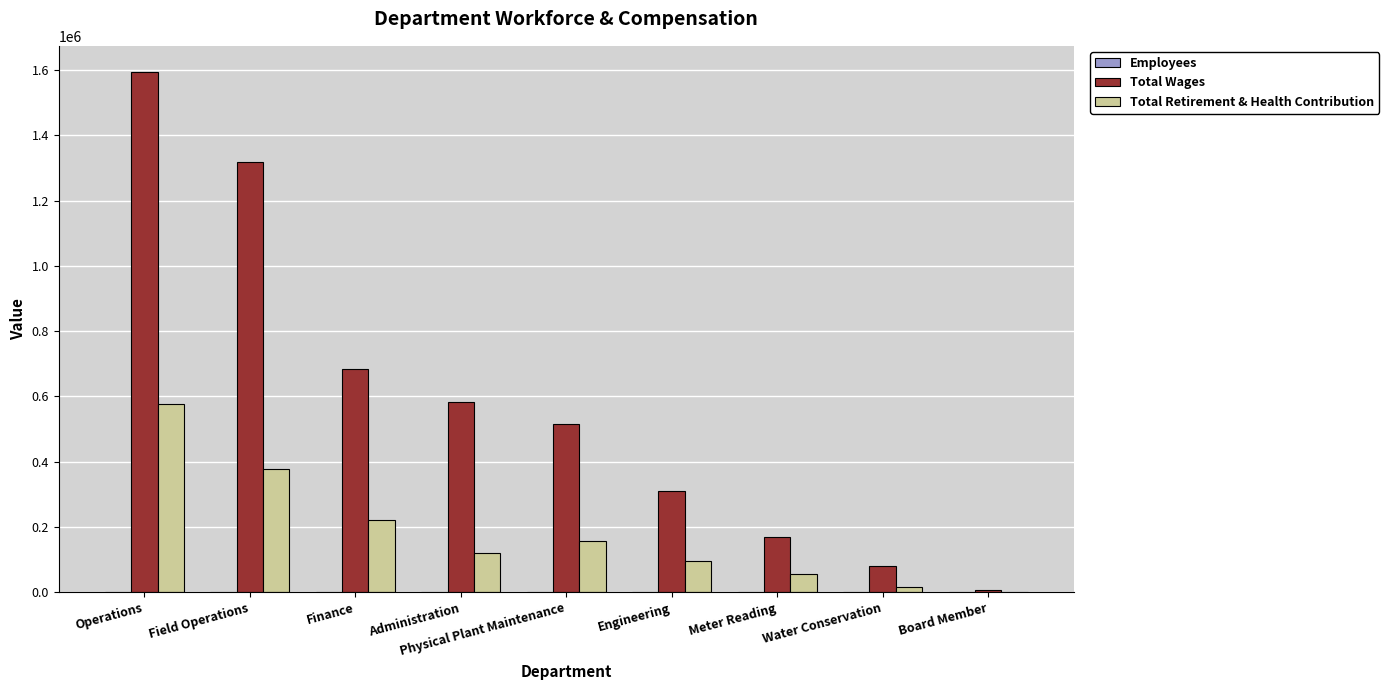

Is it true that Total Wages equals 583354 at Administration?

True